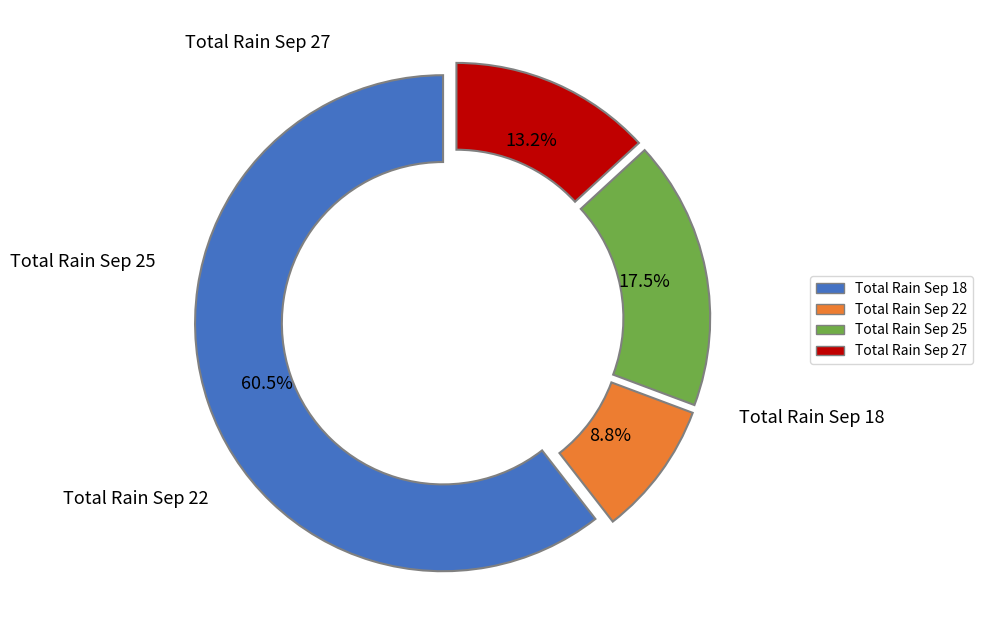

Is there any slice that represents more than half of the pie?

Yes